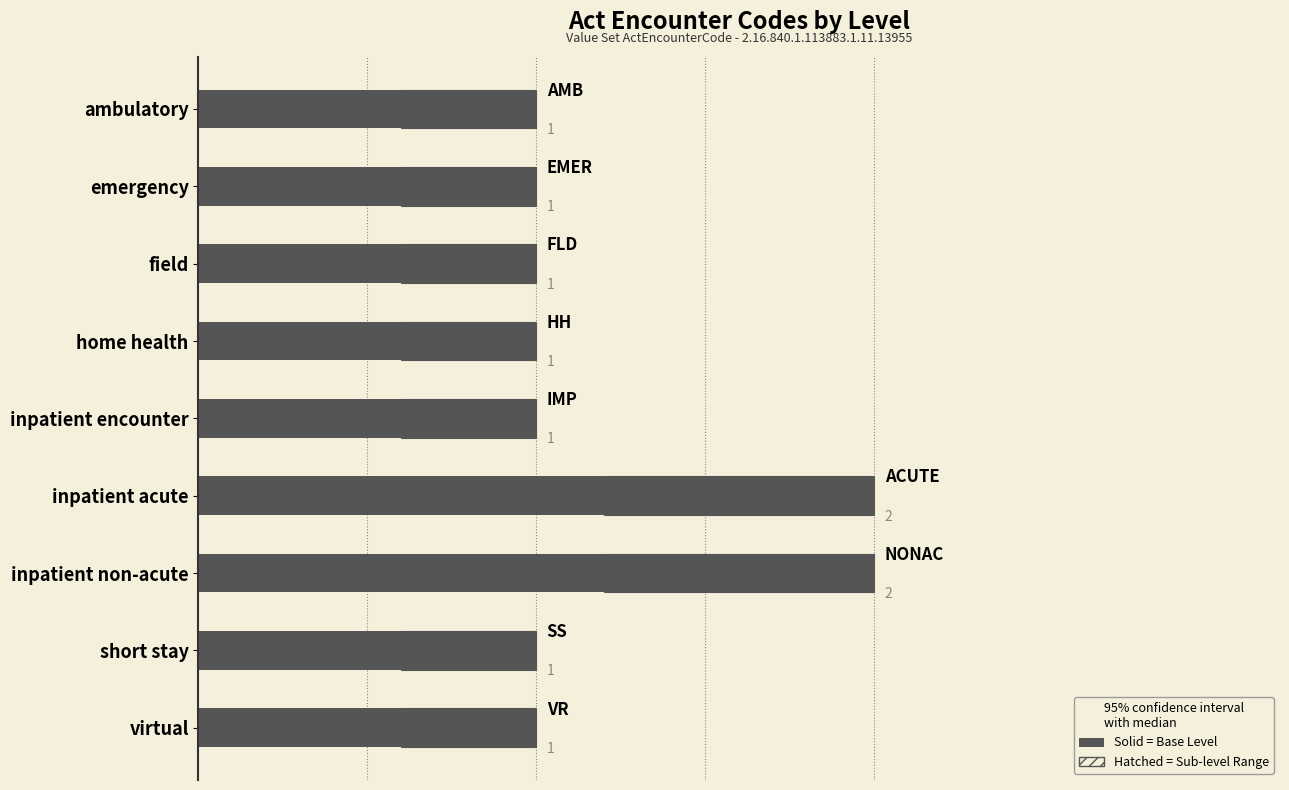

What is the value of the Level bar at the 7th from the left?

2.0